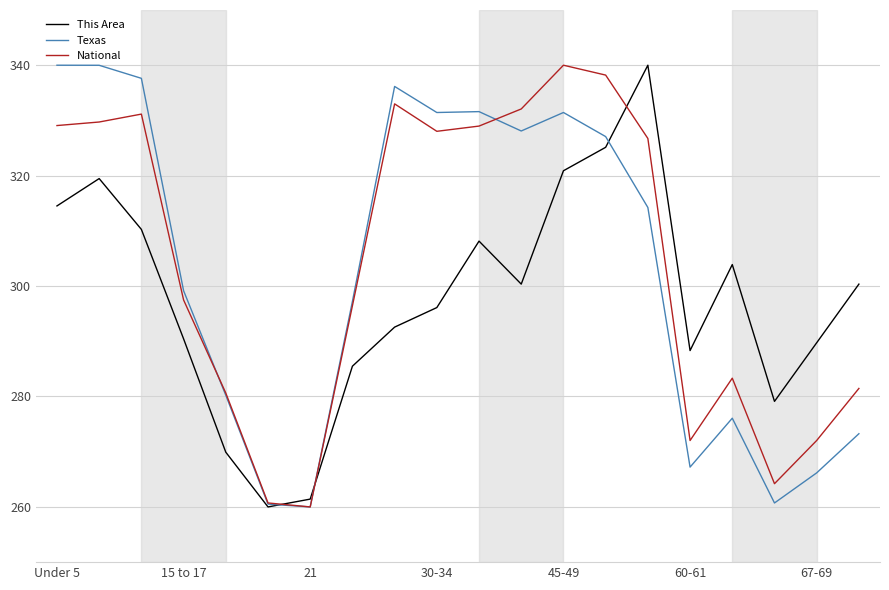

What is the smallest value displayed?

260.0